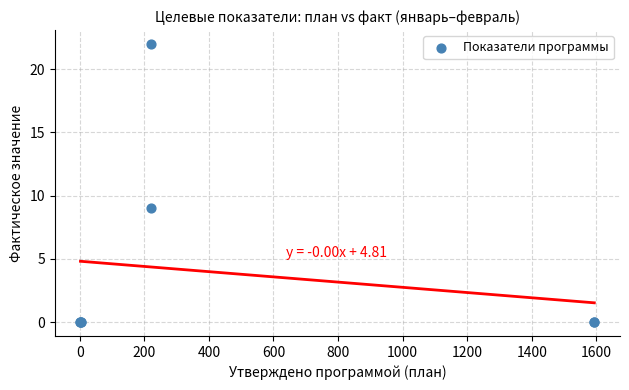

What Y value in the scatter plot is closest to 11?

9